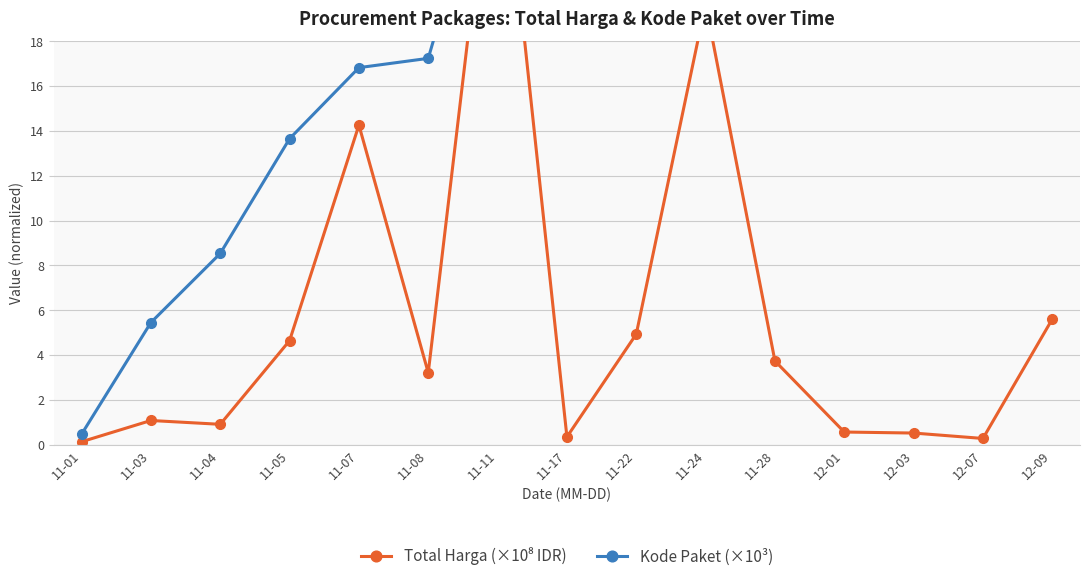

Rank the series by their maximum value, from highest to lowest.

Kode Paket (×10³), Total Harga (×10⁸ IDR)